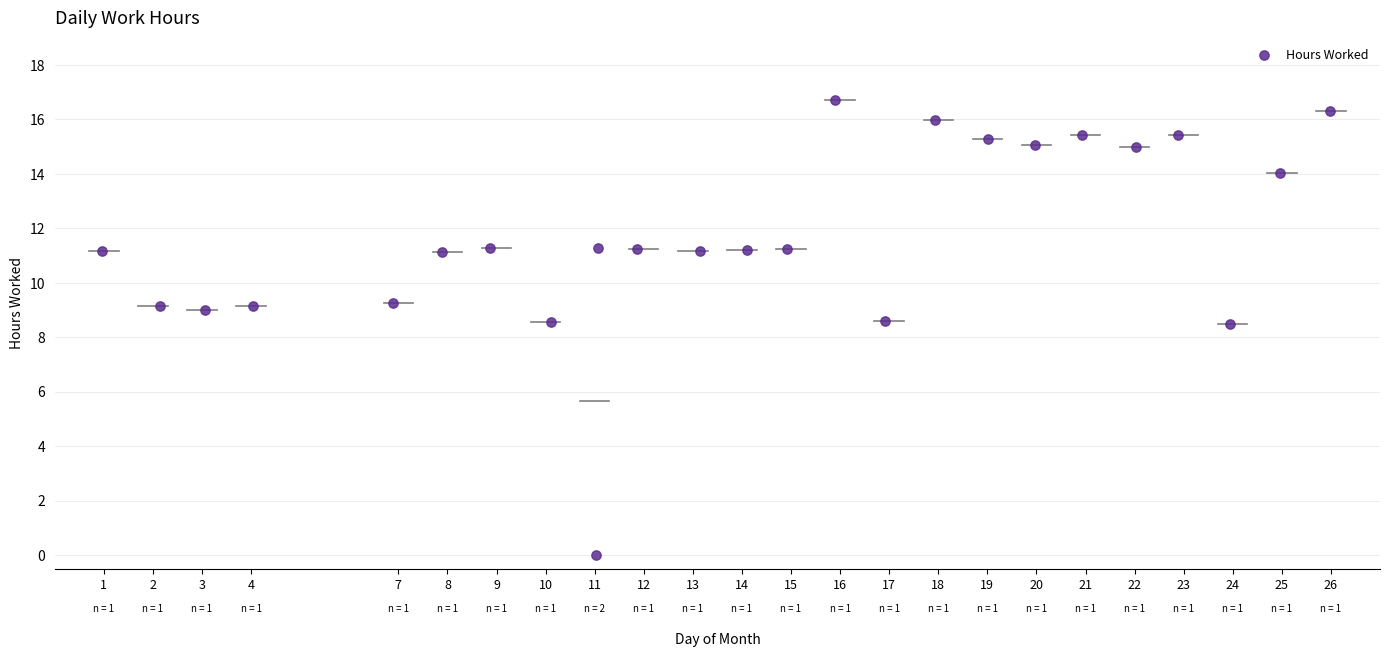

What is the range of X values (max minus min)?

25.0